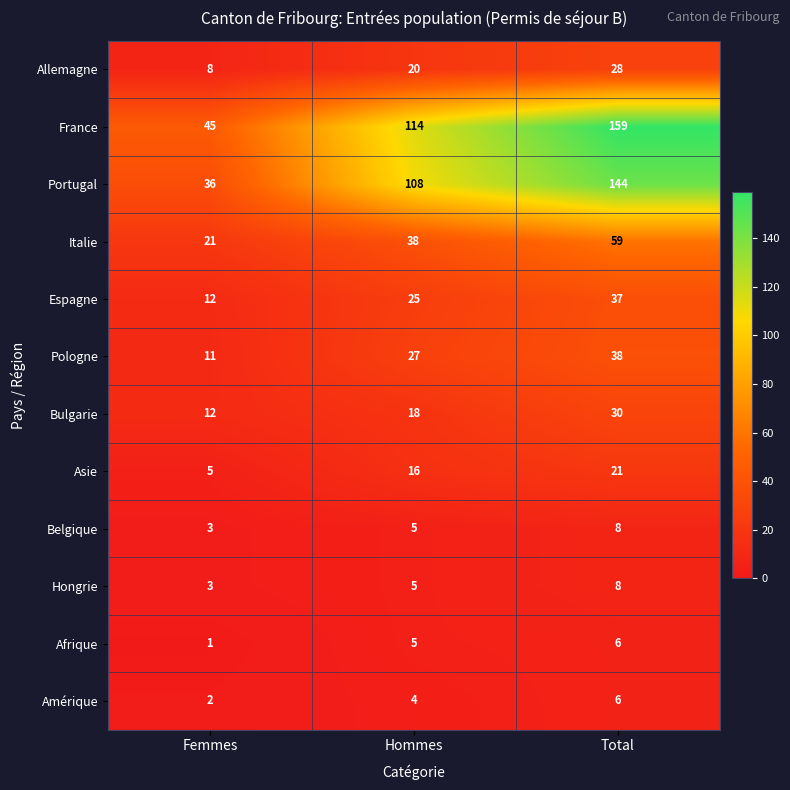

Which series has the largest total across all categories?

France